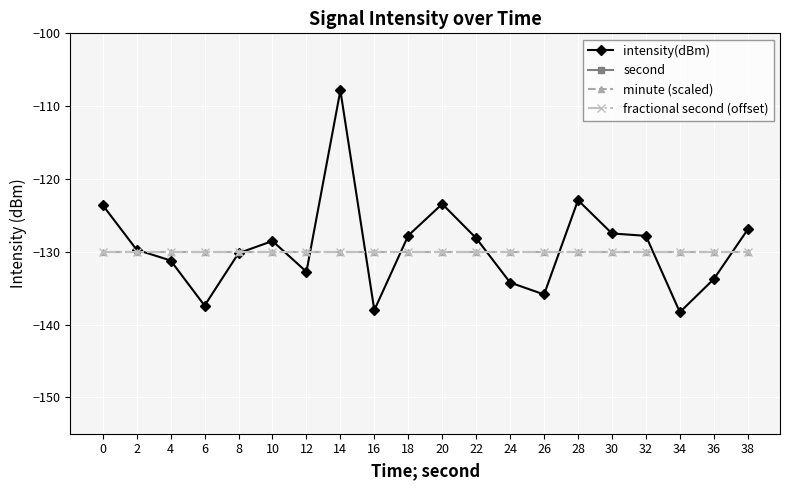

List the series in order of their peak value, highest first.

second, intensity(dBm), minute (scaled), fractional second (offset)